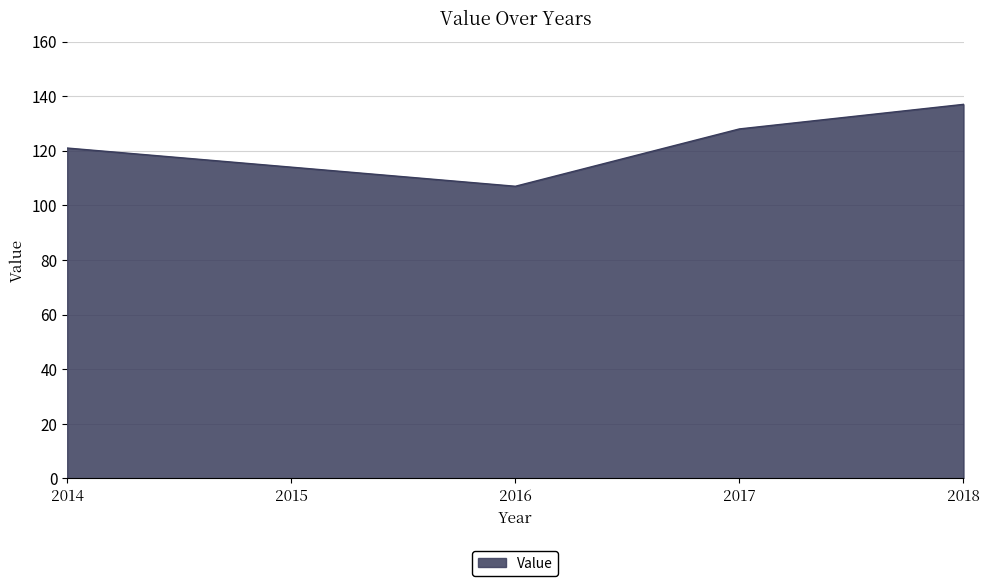

Does the chart have visible grid lines?

Yes